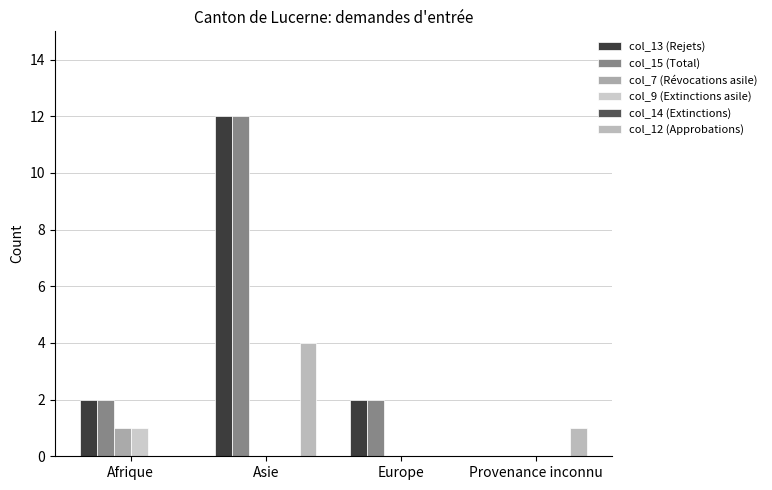

Between Afrique and Europe, which series saw the biggest shift?

col_7 (Révocations asile)